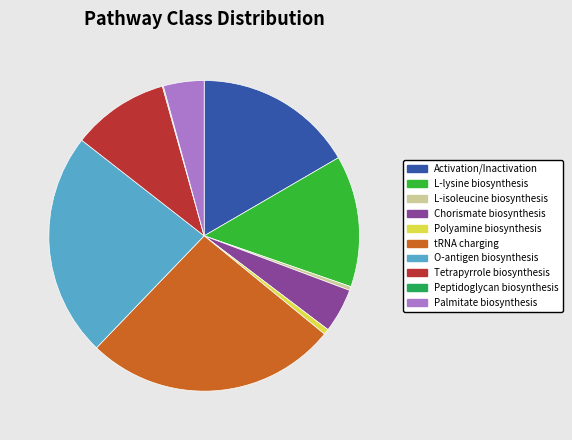

Do Palmitate biosynthesis and Chorismate biosynthesis together represent more than half of the pie?

No